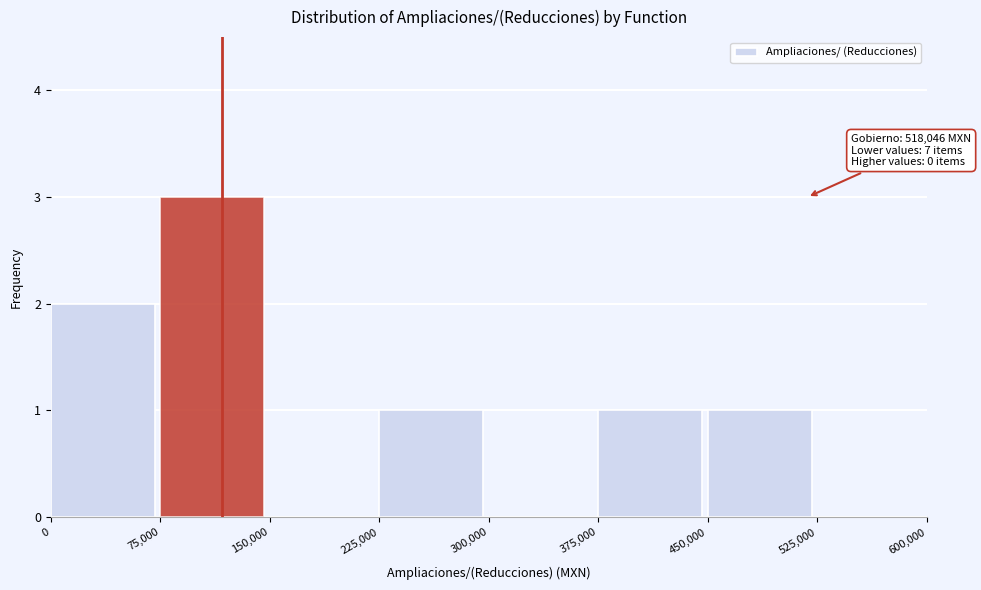

Over which range of the x-axis is the bar tallest?

75,000 to 150,000